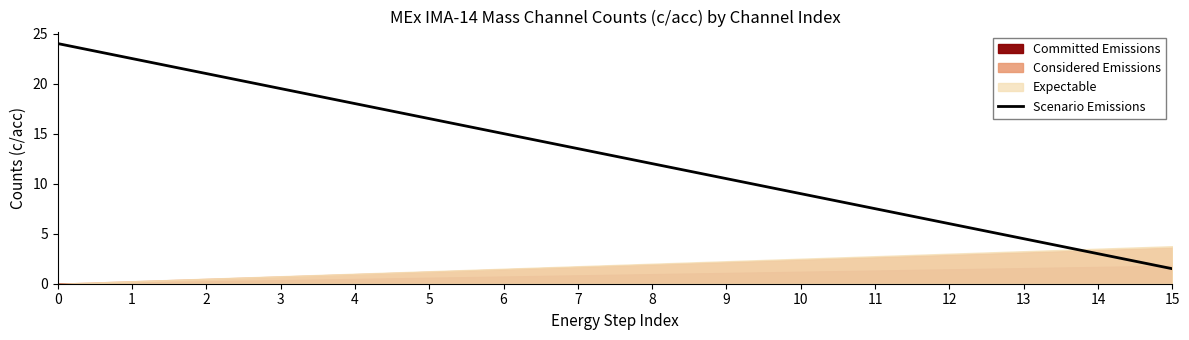

What is the change in value from 5 to 11?

-9.0